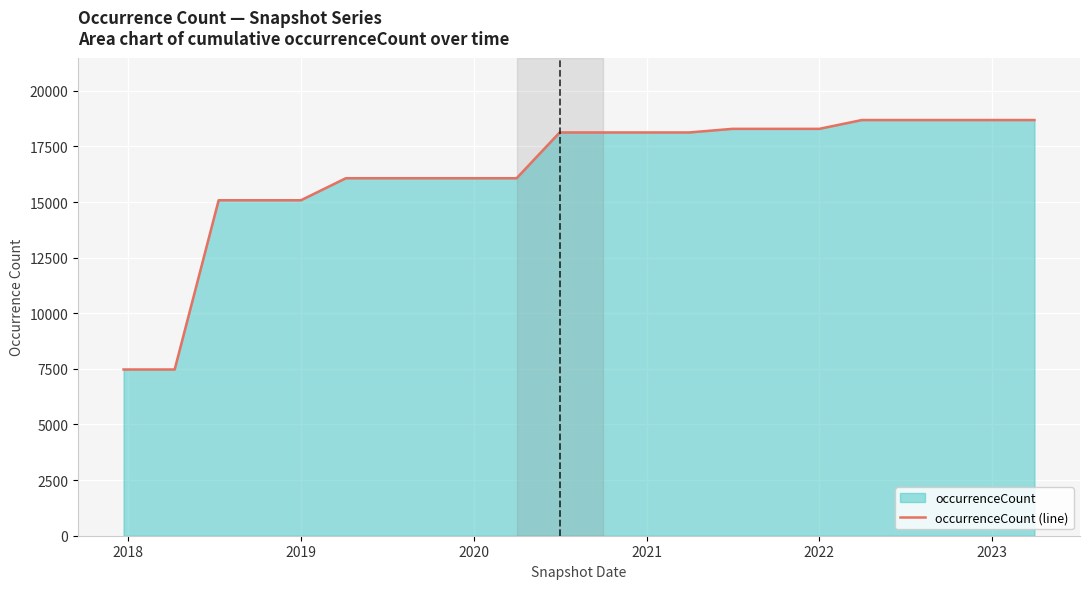

The value at 2021 is 18126. True or false?

True